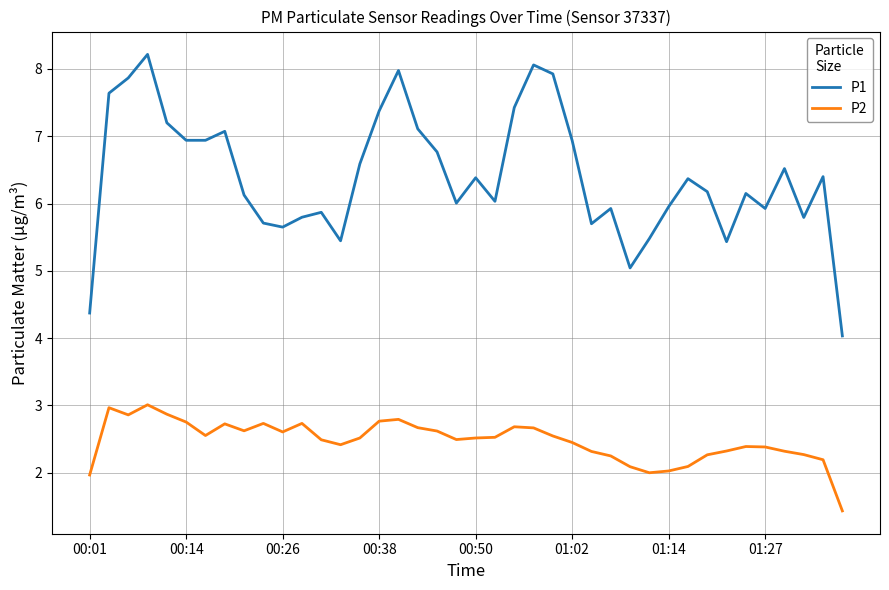

What is the difference between the maximum and minimum values in the P1 series?

4.2